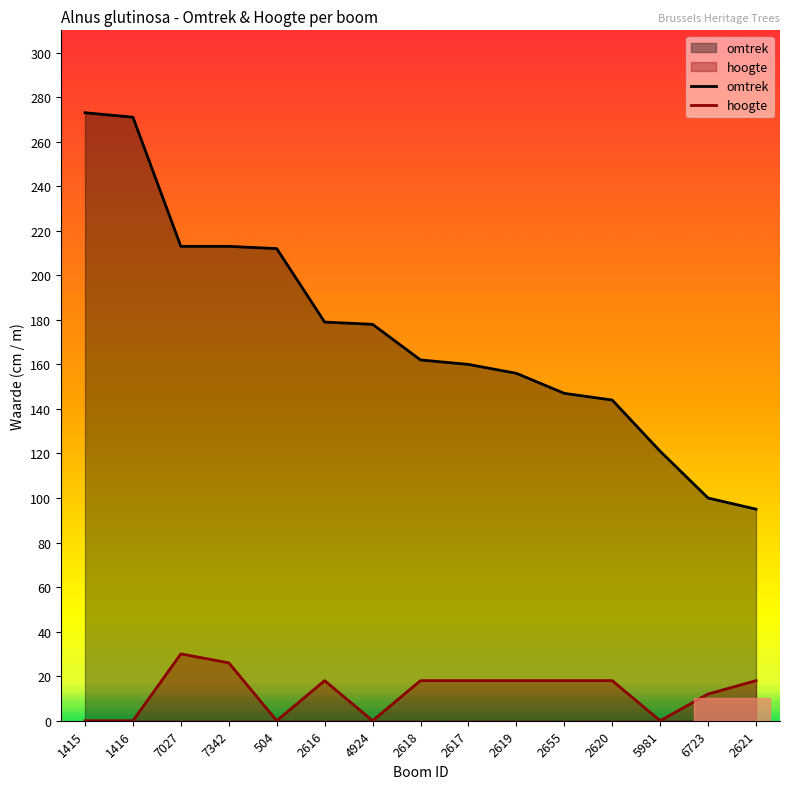

Does the chart display data point markers on the line(s)?

No